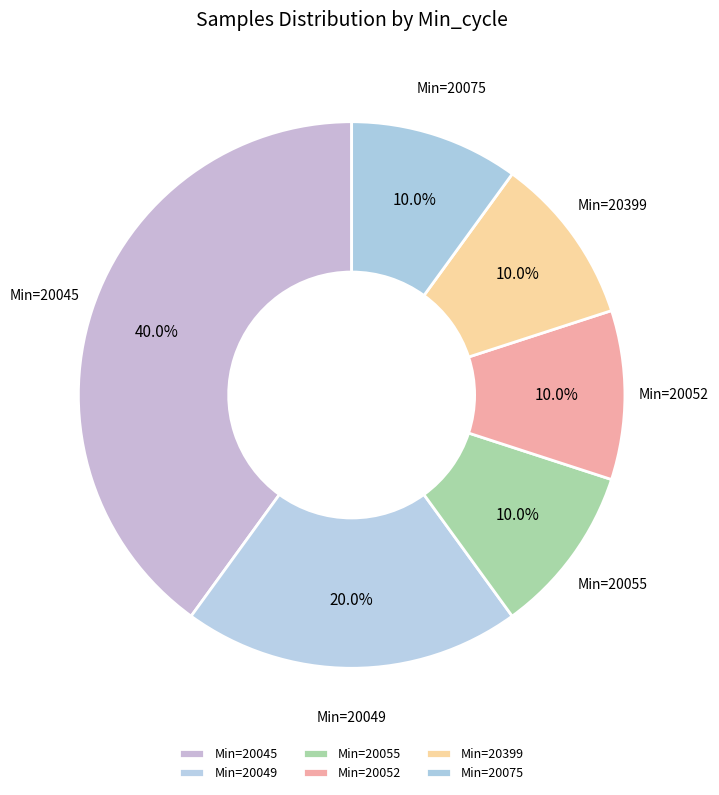

Combined, do Min=20075 and Min=20049 account for over 50%?

No